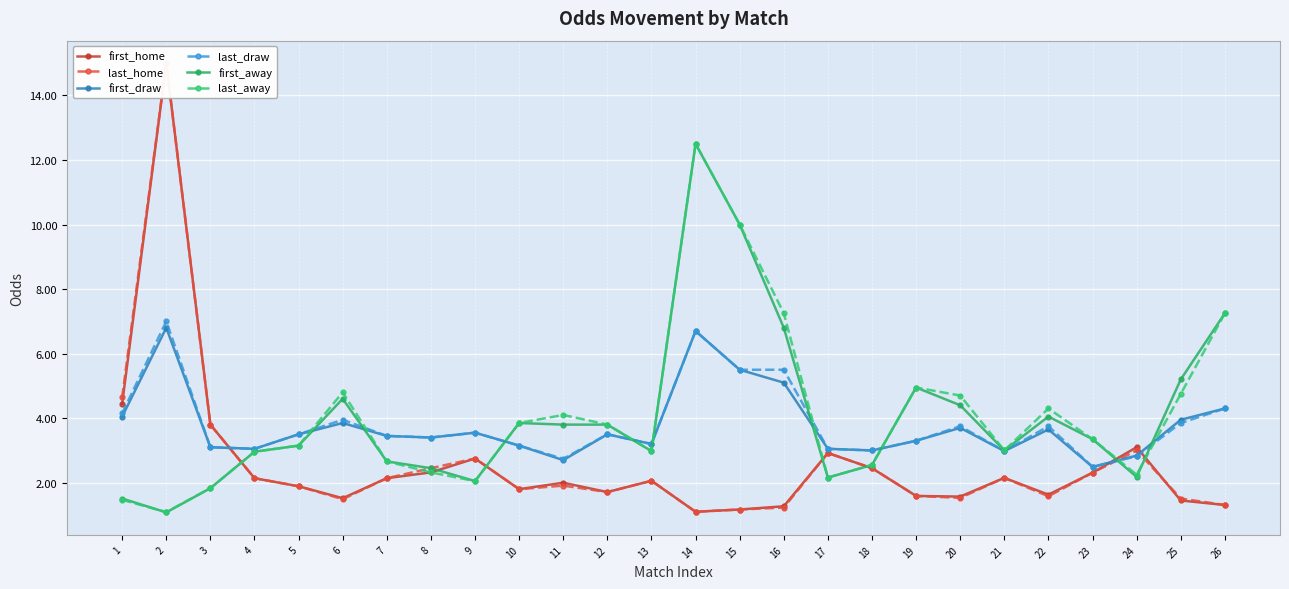

True or false: last_home has a value of 1.2 at 16.

True